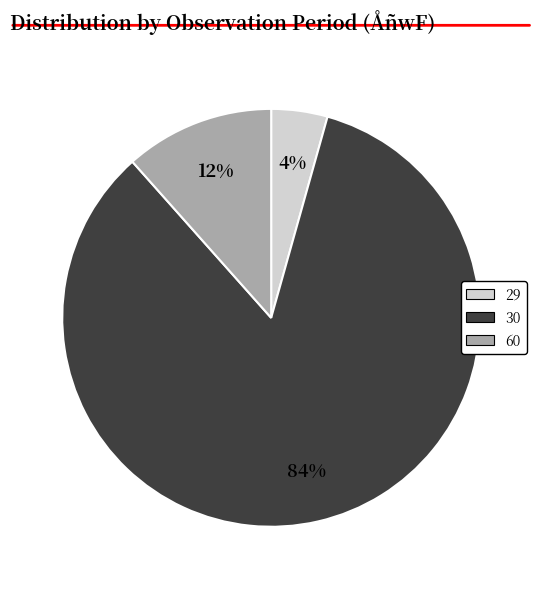

Is there a majority slice in this chart?

Yes